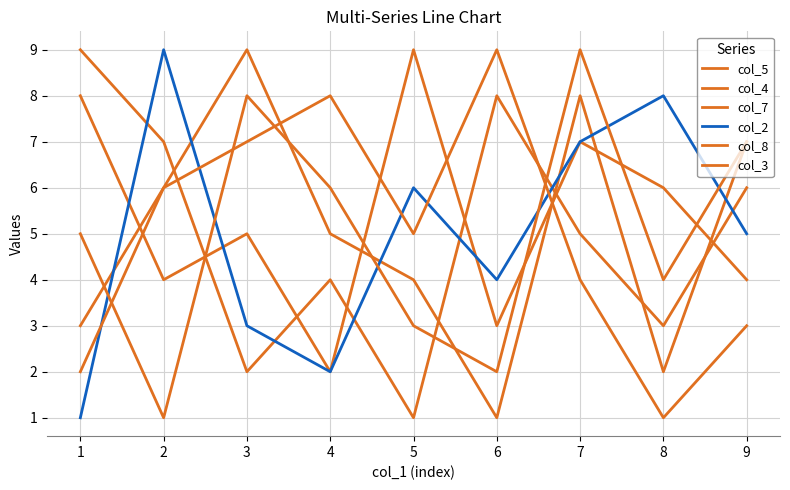

Which series ends up on top after the final intersection of col_2 and col_5?

col_2